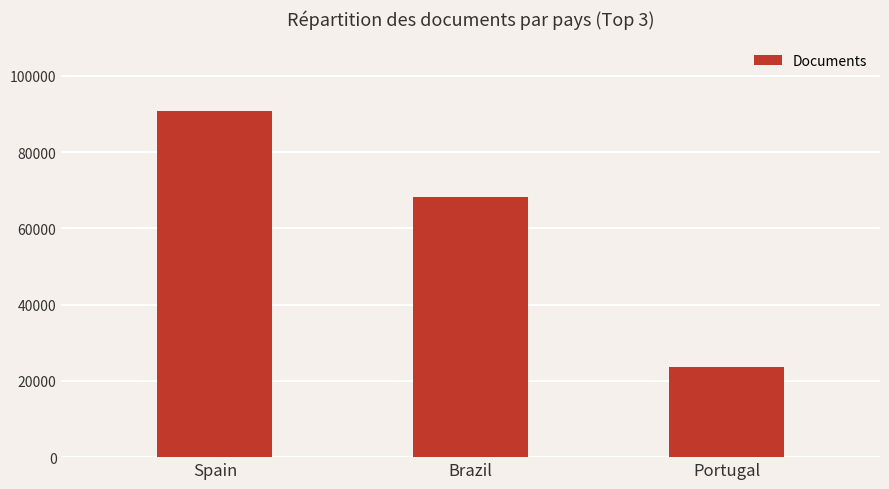

List the labels in order of value, largest first.

Spain, Brazil, Portugal